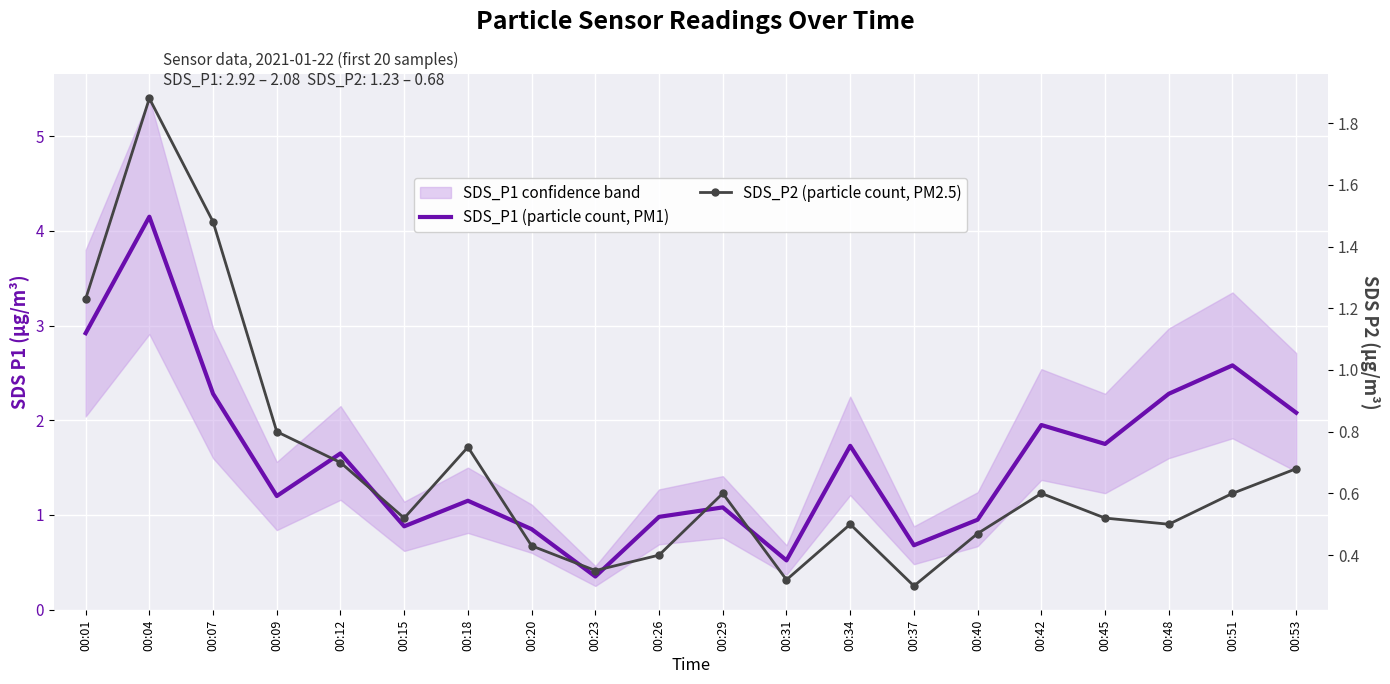

Where is the first local maximum for SDS_P1 (particle count, PM1)?

00:04